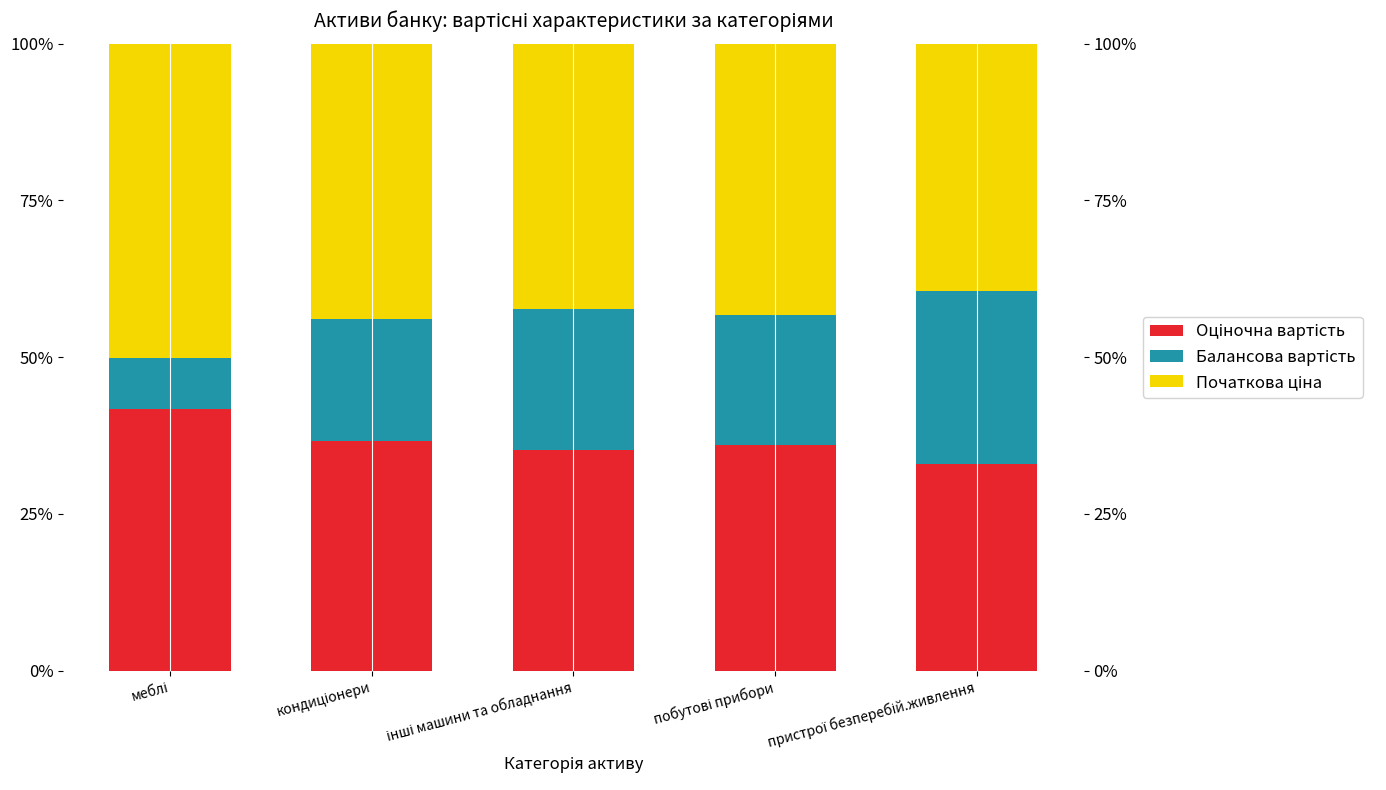

At which category is the sum across all series the highest?

меблі